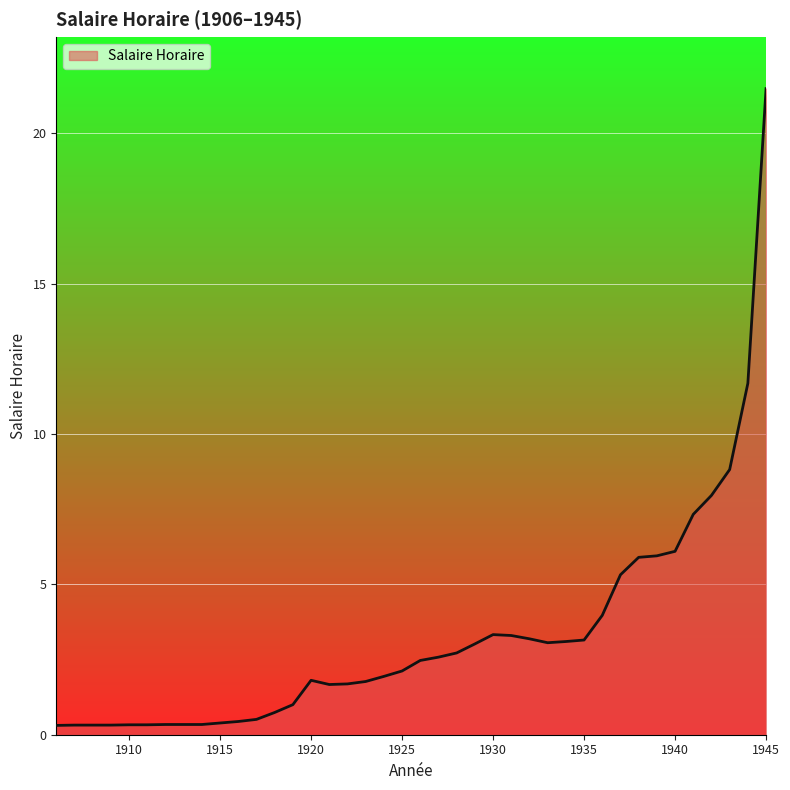

What is the greatest value displayed?

21.5